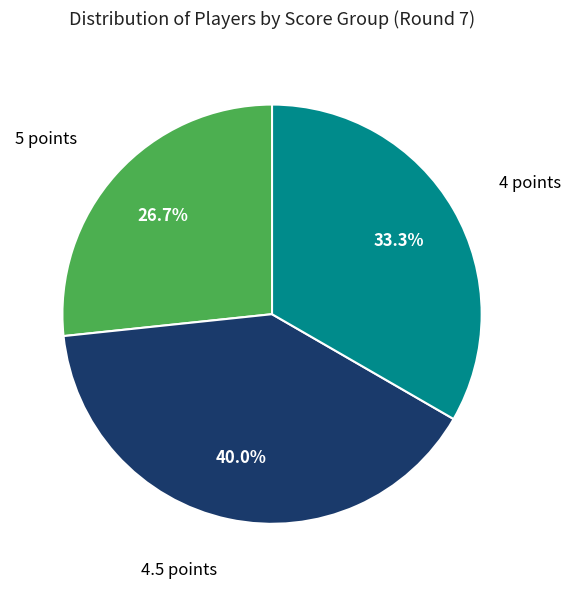

How many segments does this pie chart have?

3